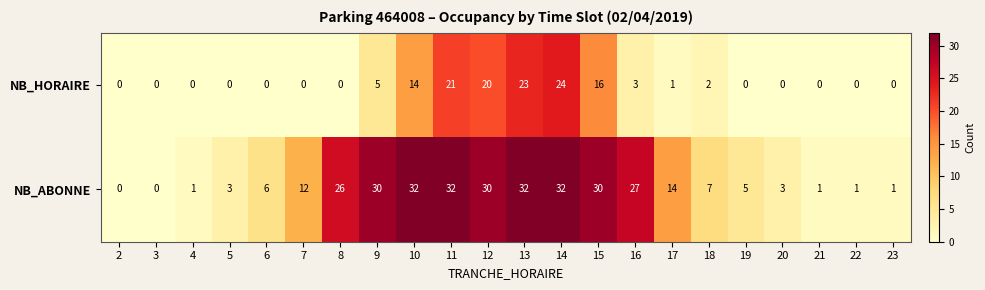

What is the difference between the NB_ABONNE values at 11 and 8?

6